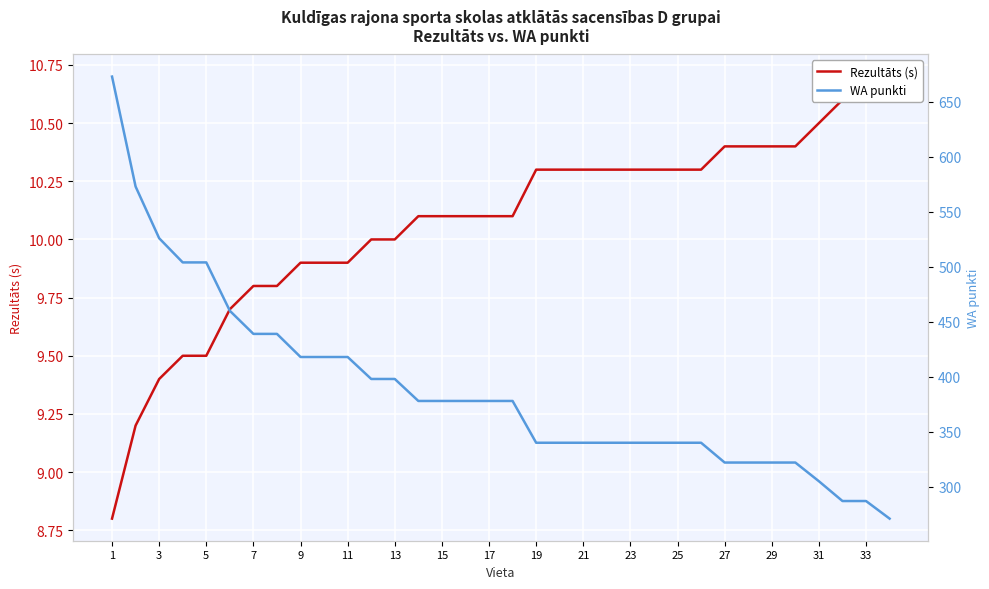

How many lines are shown in the chart?

2